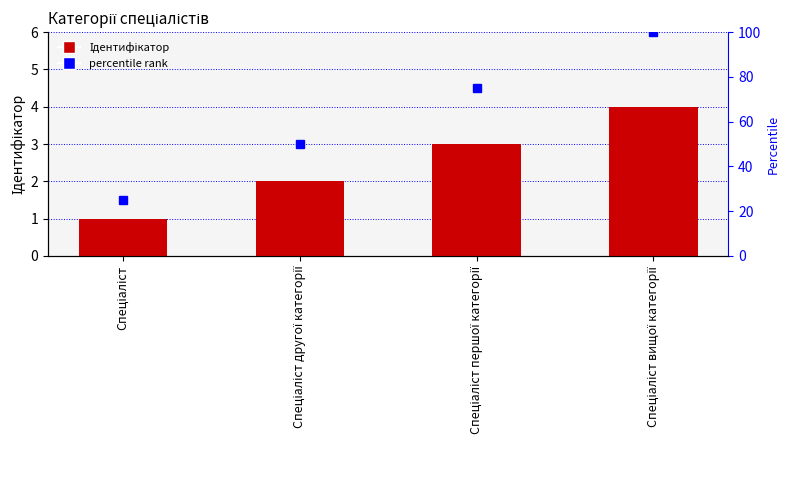

What is the value of the percentile rank bar at the 4th from the left?

100